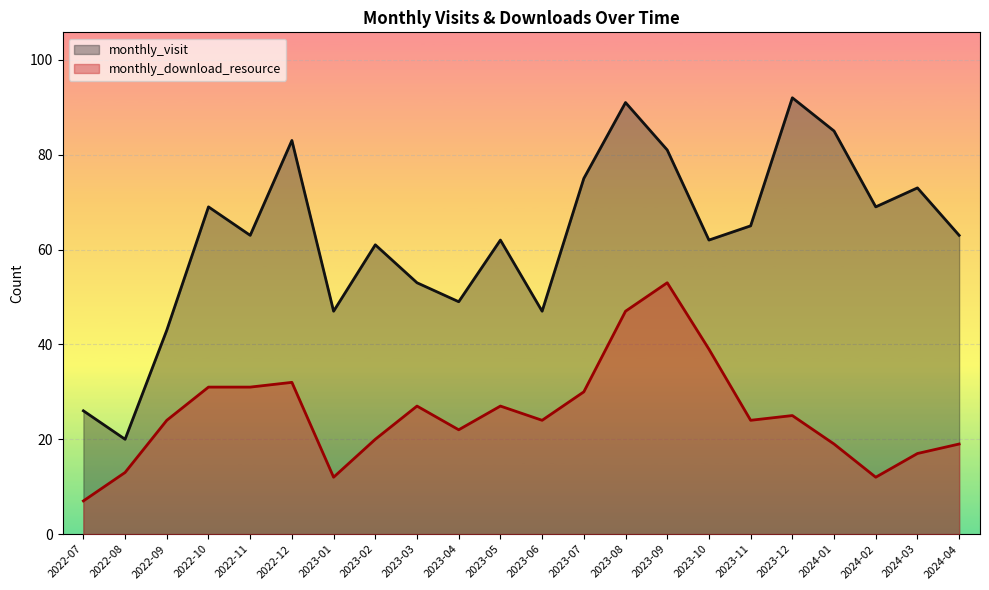

Which series has the largest range (max minus min)?

monthly_visit